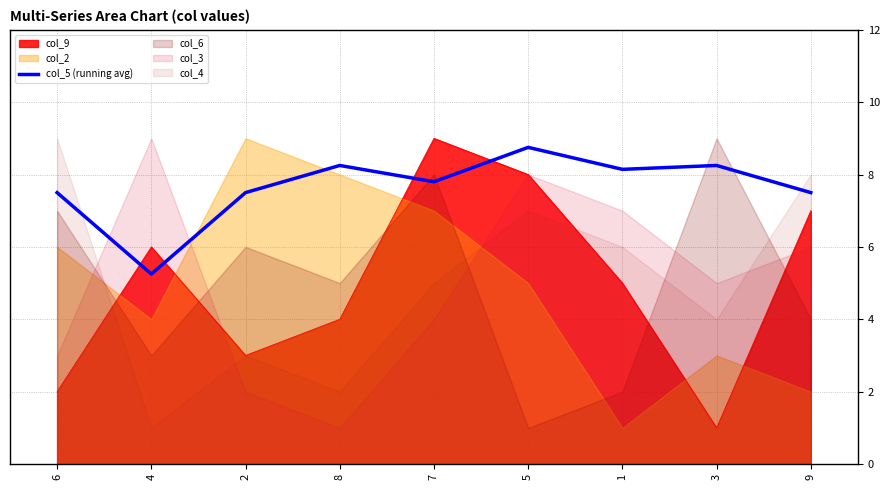

List the labels in order of value, smallest first.

4, 6, 2, 9, 7, 1, 8, 3, 5